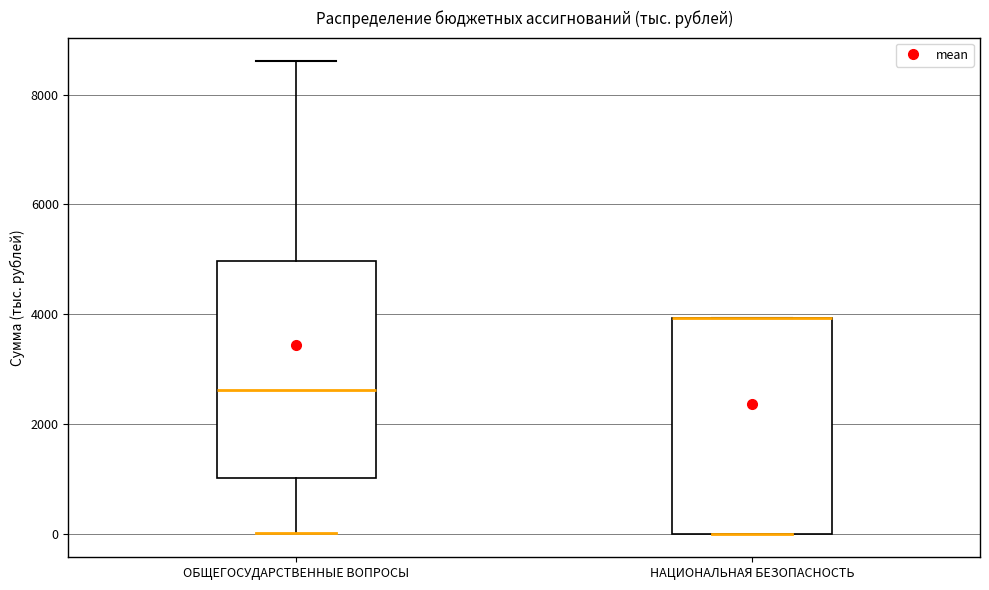

Where does the lower whisker of the box for ОБЩЕГОСУДАРСТВЕННЫЕ ВОПРОСЫ end on the y-axis? The values are not printed on the chart, so give them approximately, as read against the axis.

0